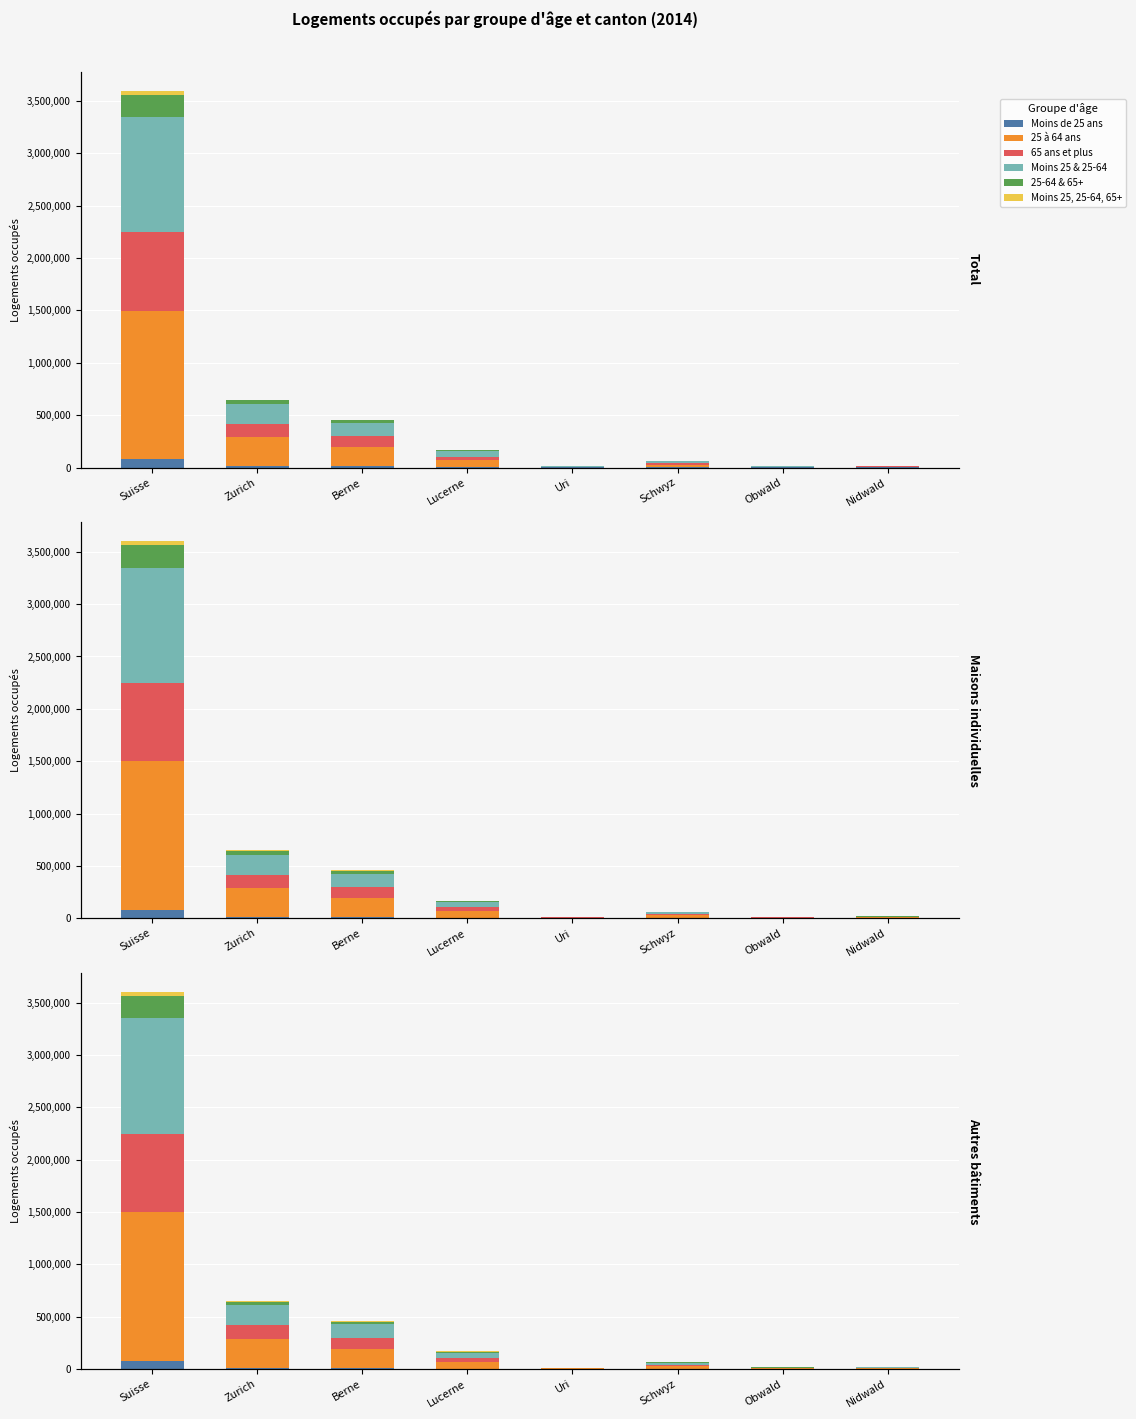

Where does the Moins 25 & 25-64 series first go above 53476?

Suisse